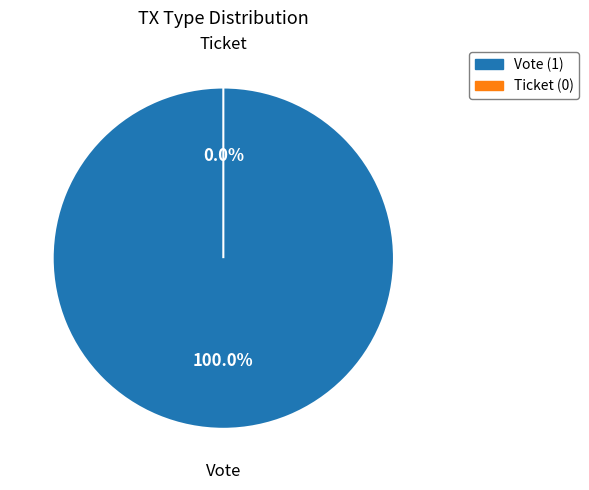

How many slices are in this pie chart?

2